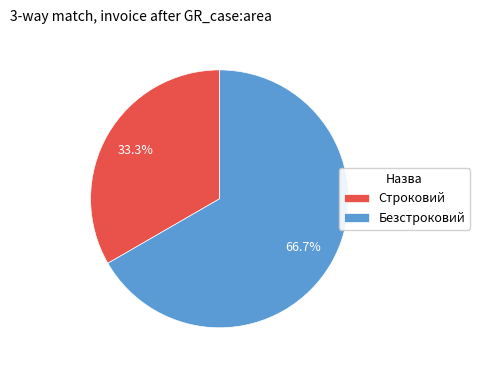

Count the number of slices in the pie.

2